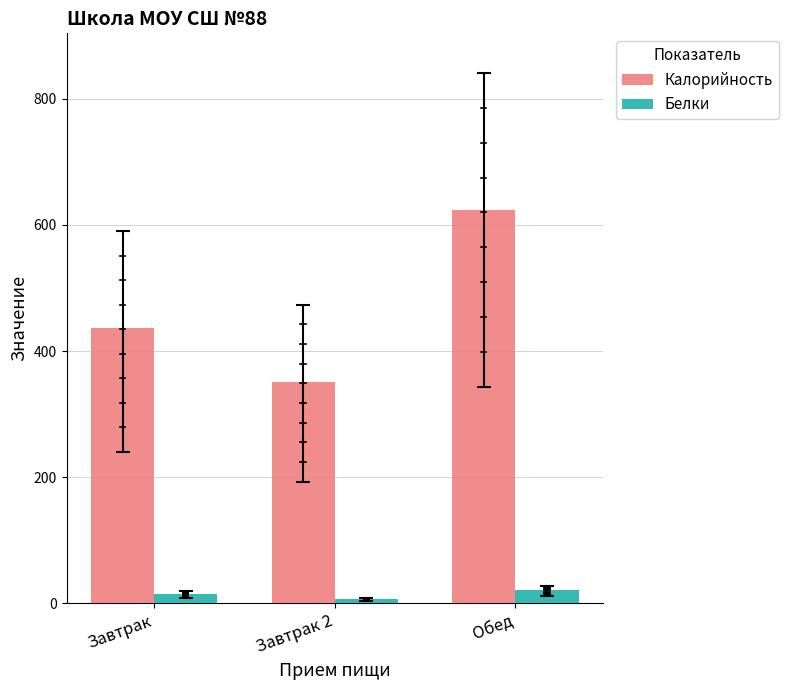

True or false: Белки has a value of 6.6 at Завтрак 2.

True